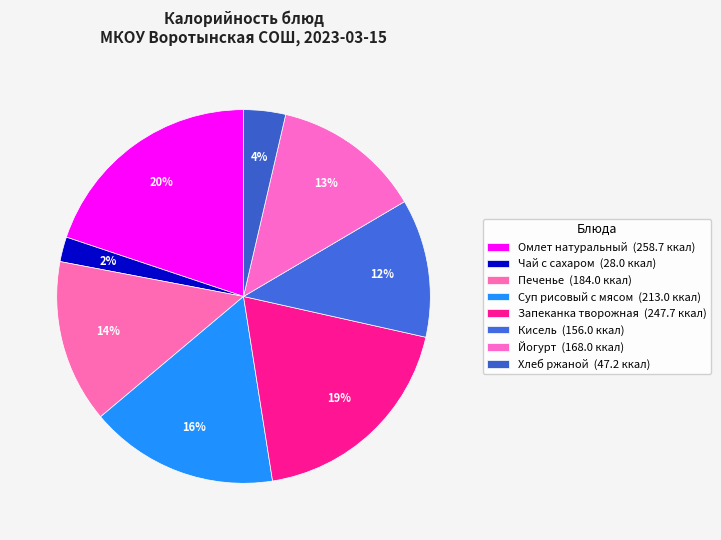

To the nearest percent, what is the combined percentage of Запеканка творожная and Печенье?

33%